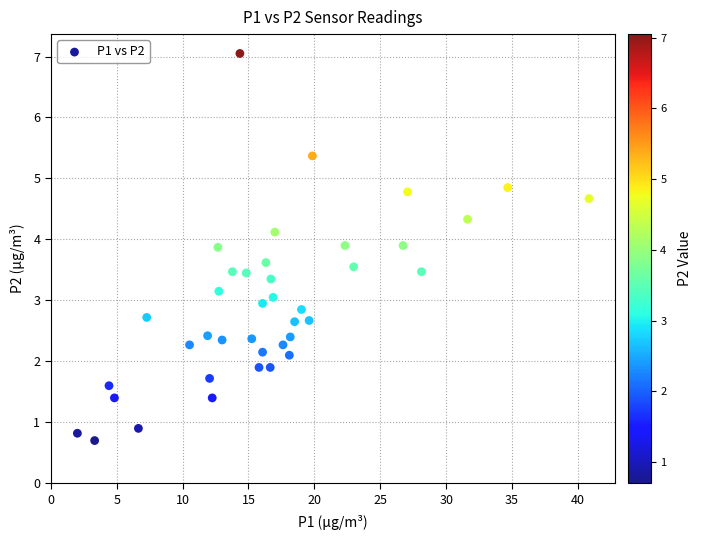

What is the range of X values (max minus min)?

38.8